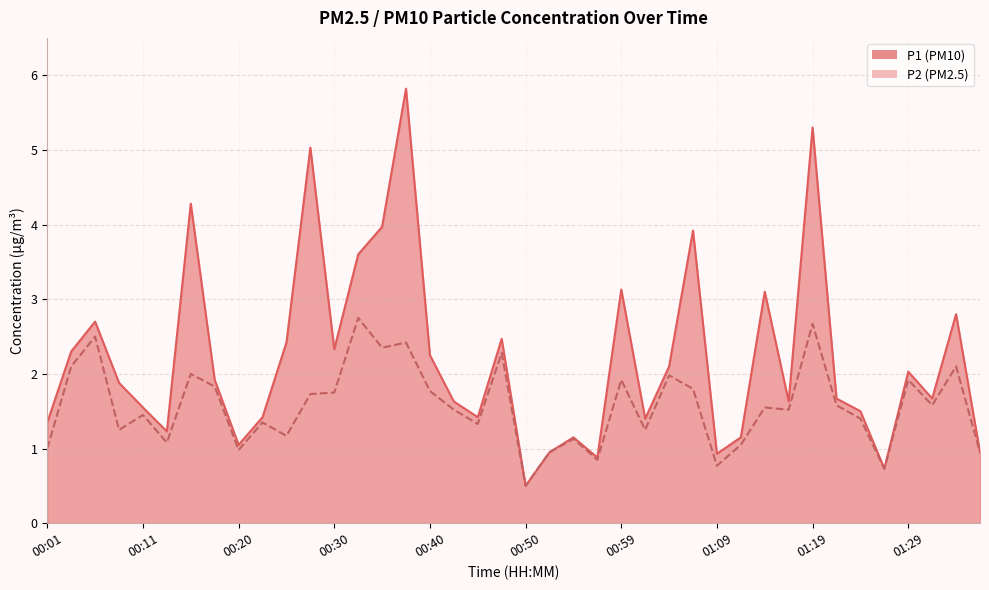

What is the value of the P2 point at the 18th from the left?

1.5